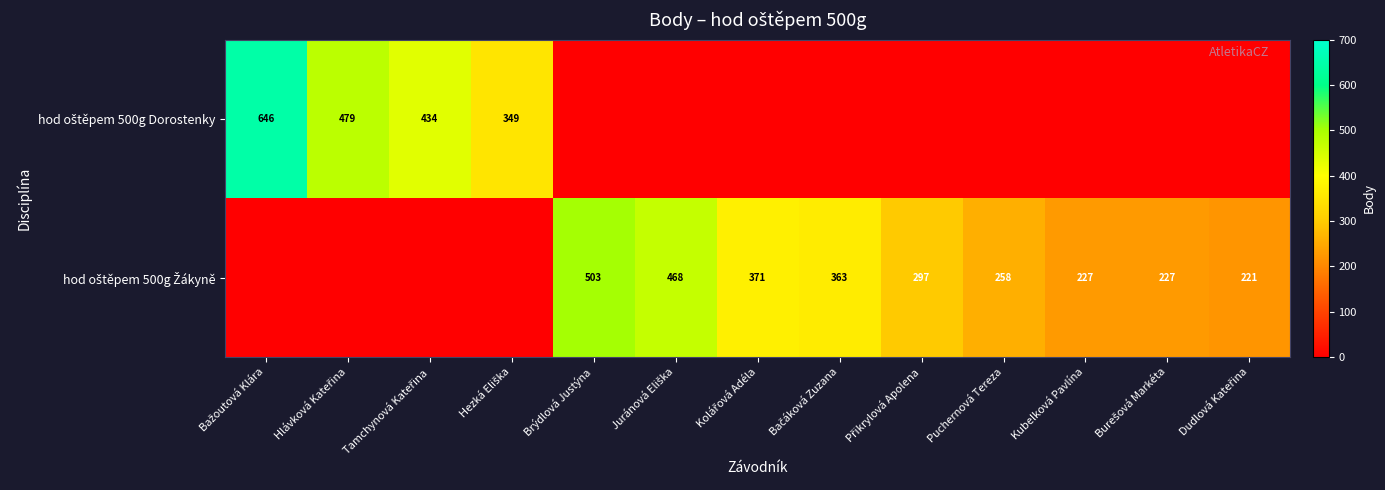

Is it true that hod oštěpem 500g Žákyně equals 221 at Dudlová Kateřina?

True